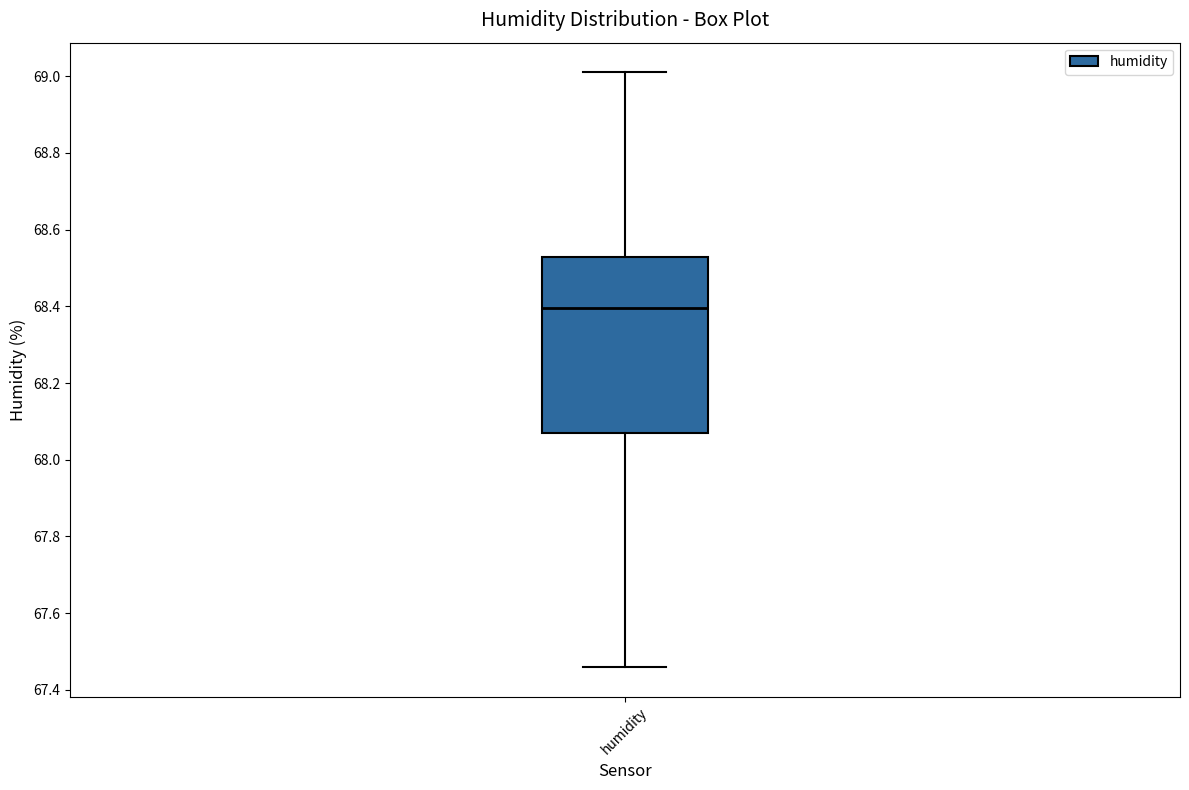

Transcribe this box plot: give where the median line is, the range the box spans, and where the two whiskers end, as read against the y-axis. The values are not printed on the chart, so give them approximately, as read against the axis.

median 68.40, box 68.08 to 68.54, whiskers 67.46 to 69.02